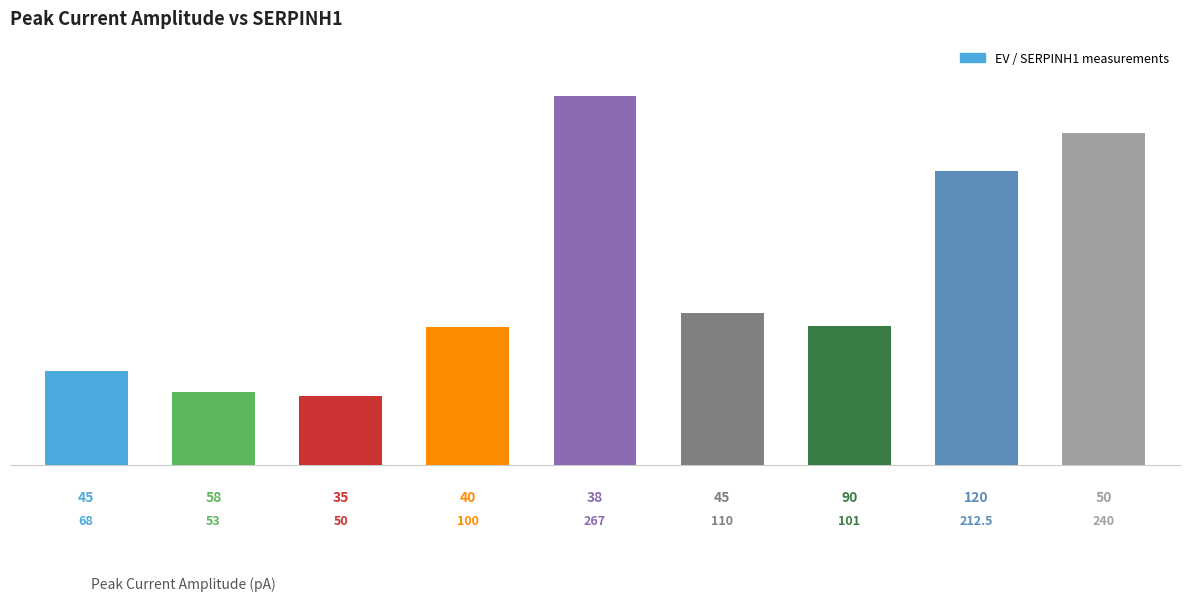

What is the sum of all values?

1201.5